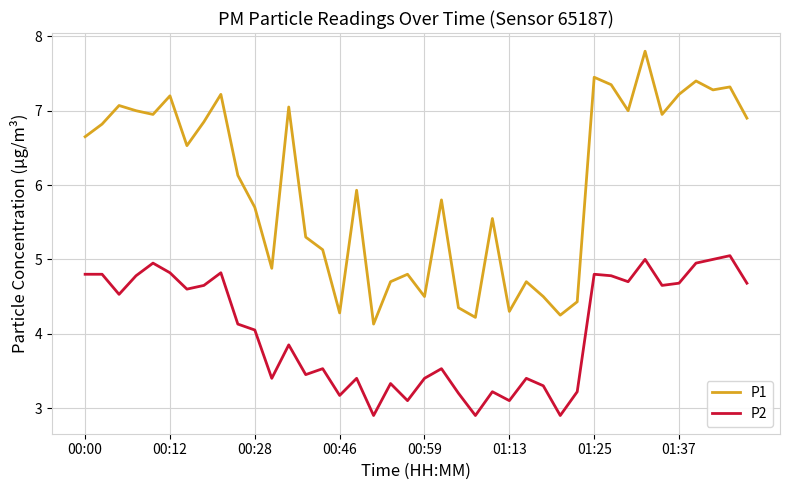

What is the greatest value displayed?

7.8